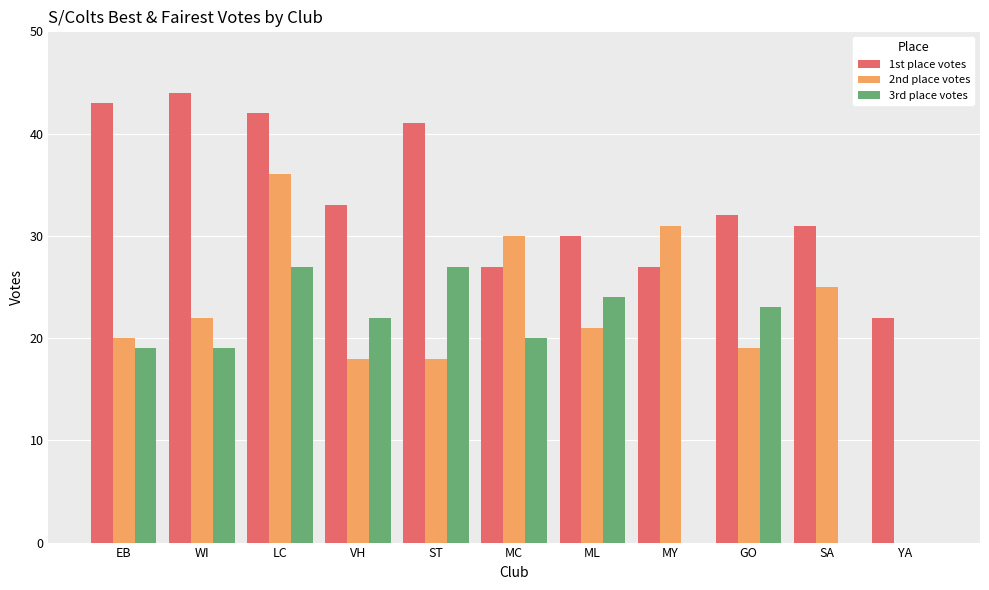

Count the number of categories in the chart.

11